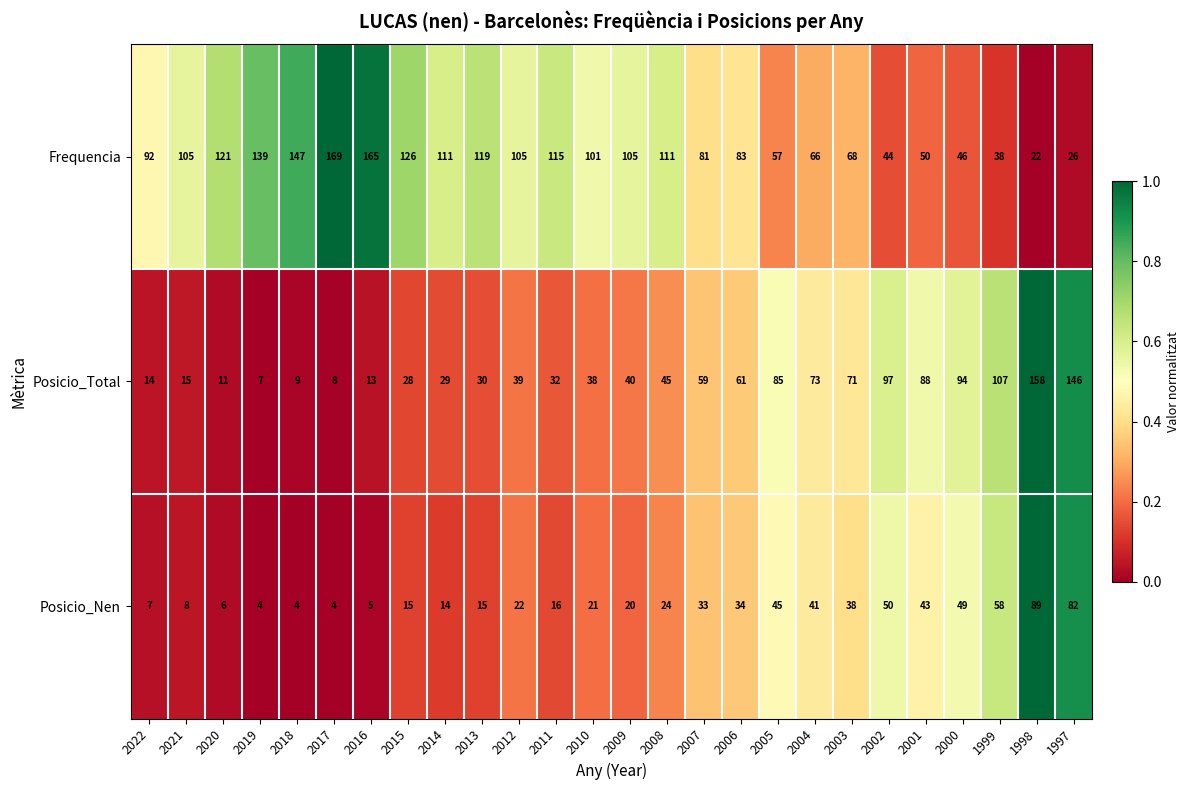

True or false: Posicio_Total has a value of 191 at 1999.

False